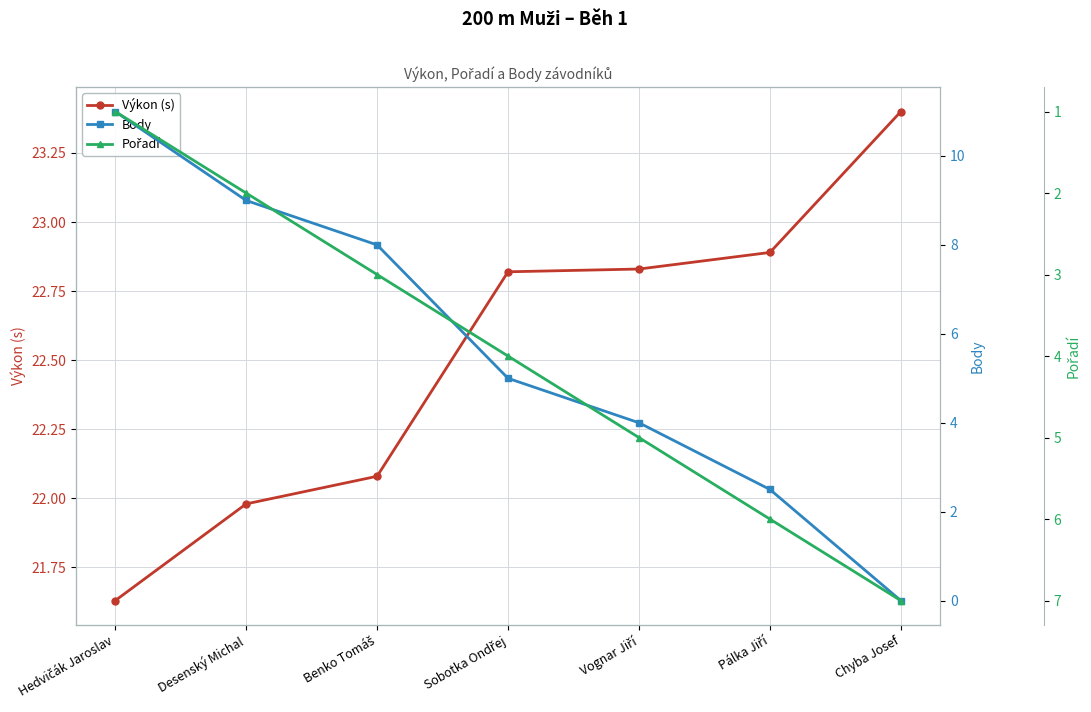

At how many categories does at least one series exceed 9?

7